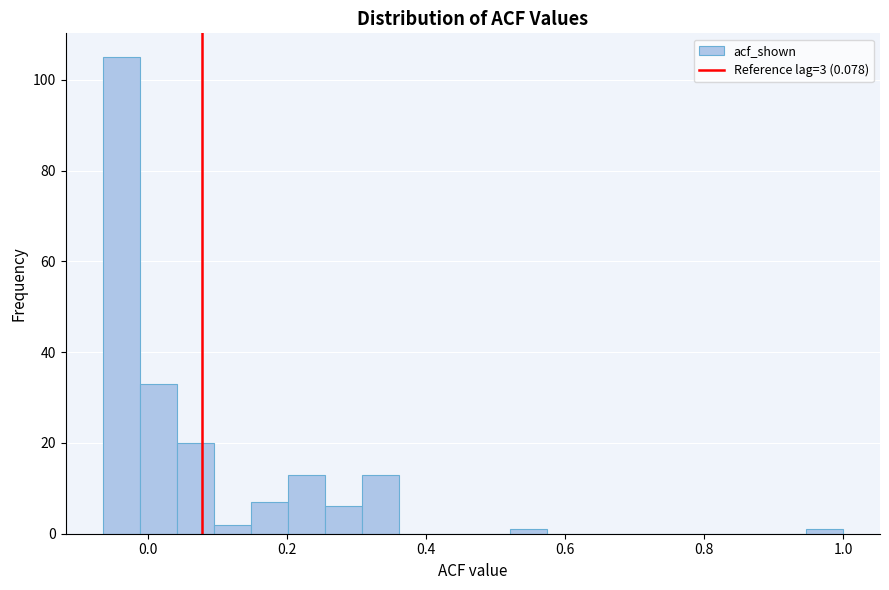

Read against the x-axis, roughly where is the centre of the tallest bar?

-0.04